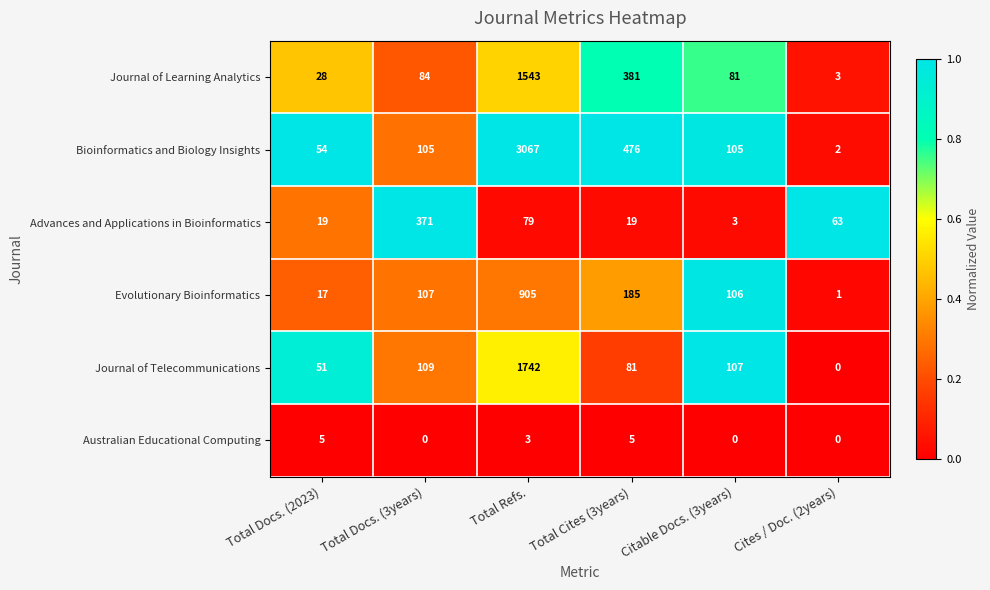

The Australian Educational Computing series shows 3 at Total Refs.. True or false?

True